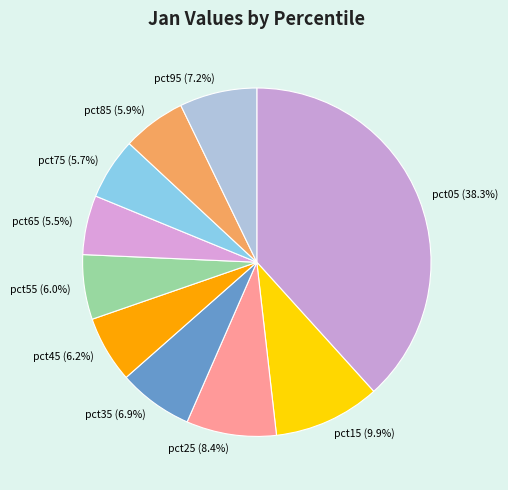

How many segments does this pie chart have?

10